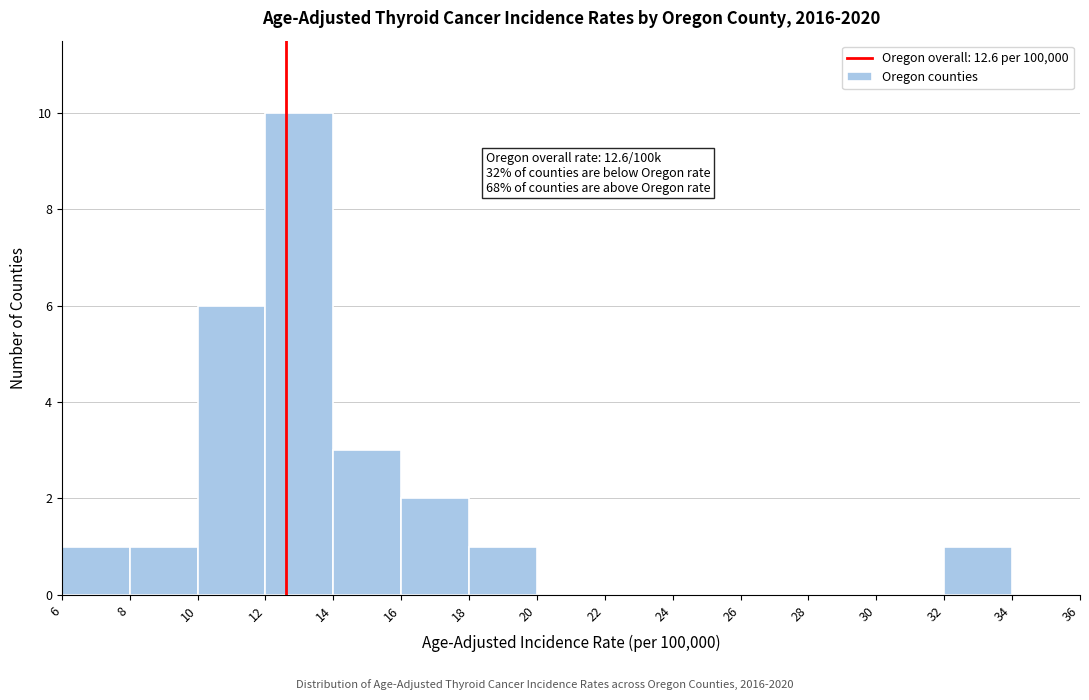

Over which range of the x-axis is the bar tallest?

12 to 14